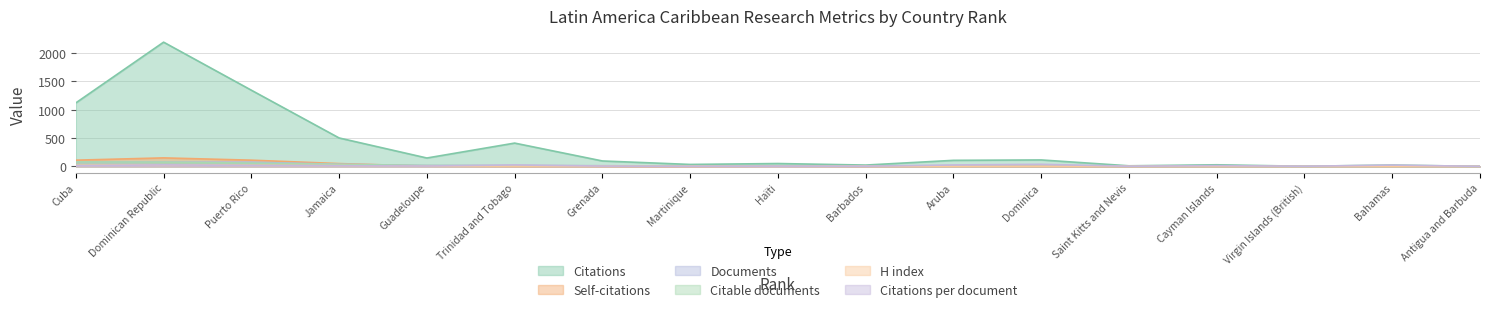

Which series has the largest total across all categories?

Citations